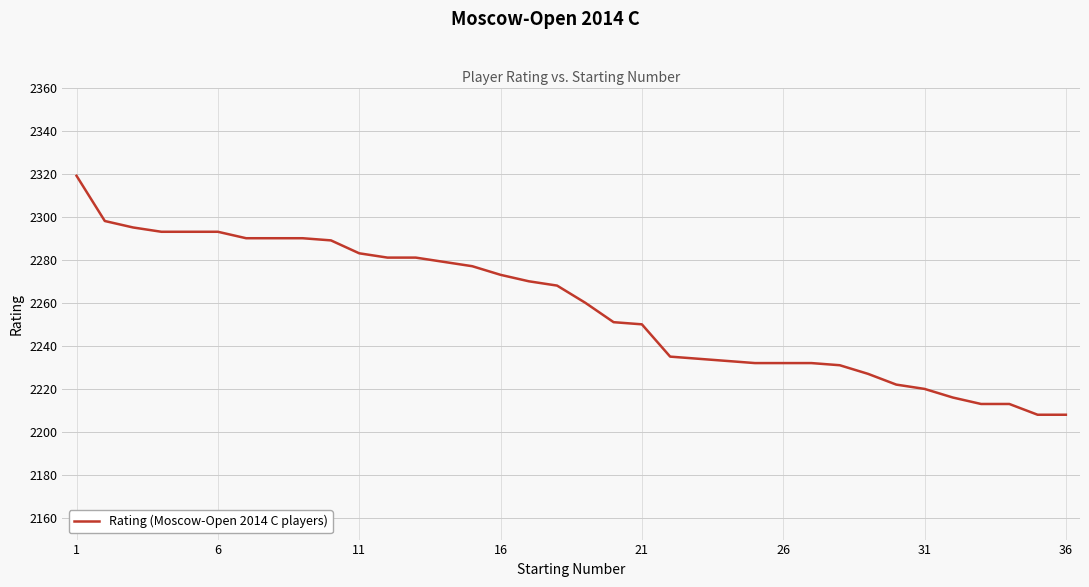

Reading left to right, extract all data points from this chart.

2319	2298	2295	2293	2293	2293	2290	2290	2290	2289	2283	2281	2281	2279	2277	2273	2270	2268	2260	2251	2250	2235	2234	2233	2232	2232	2232	2231	2227	2222	2220	2216	2213	2213	2208	2208